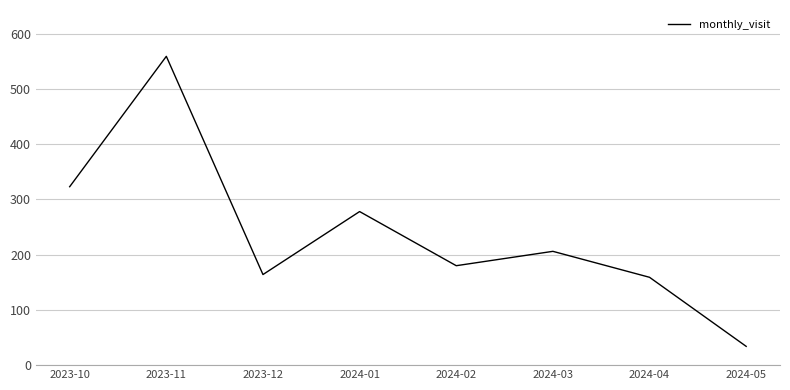

Count the number of data series in this chart.

1